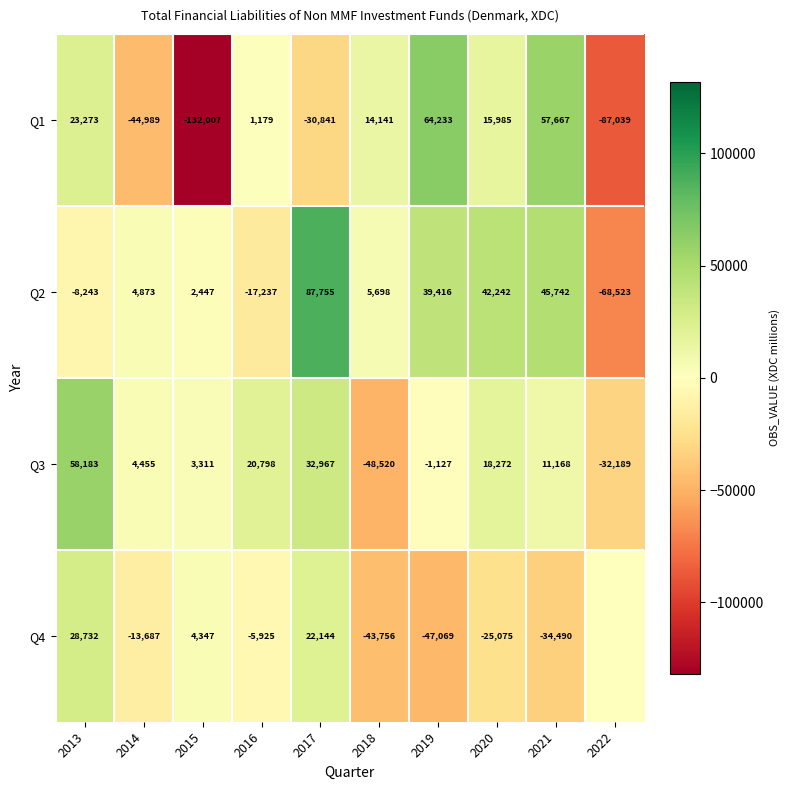

How many data points in Q3 are less than 11168?

5